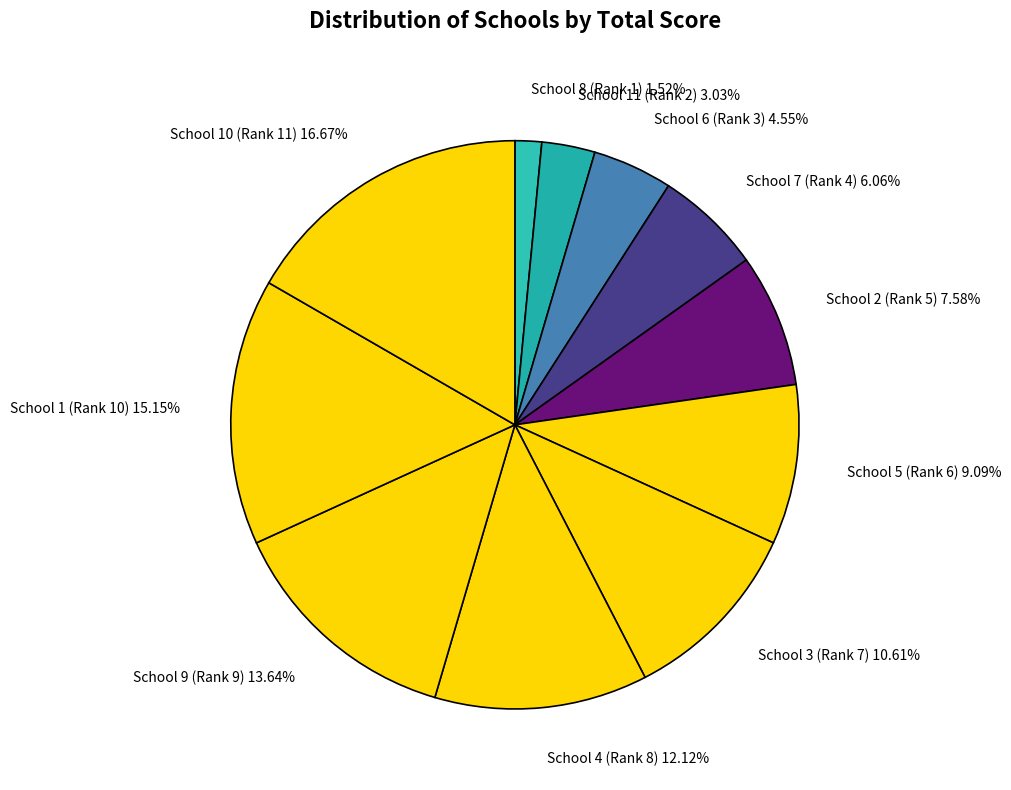

The School 4 (Rank 8) slice represents 12% of the pie. True or false?

True